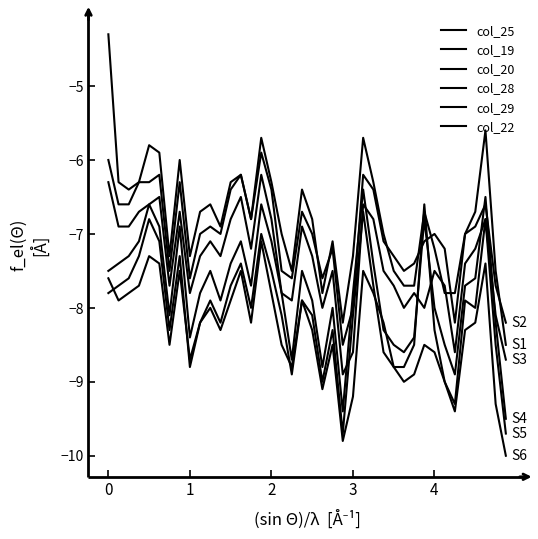

Does the chart display data point markers on the line(s)?

No